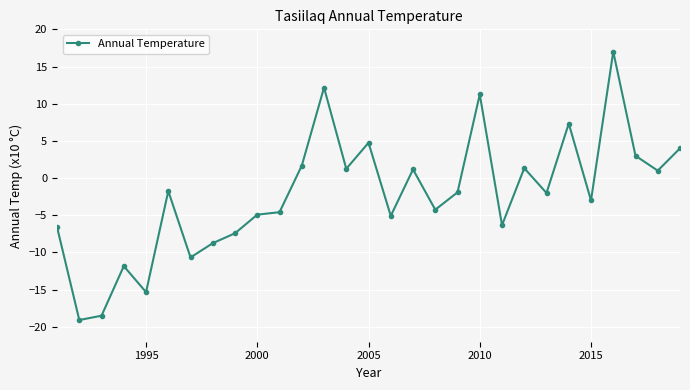

What is the average value?

-2.3